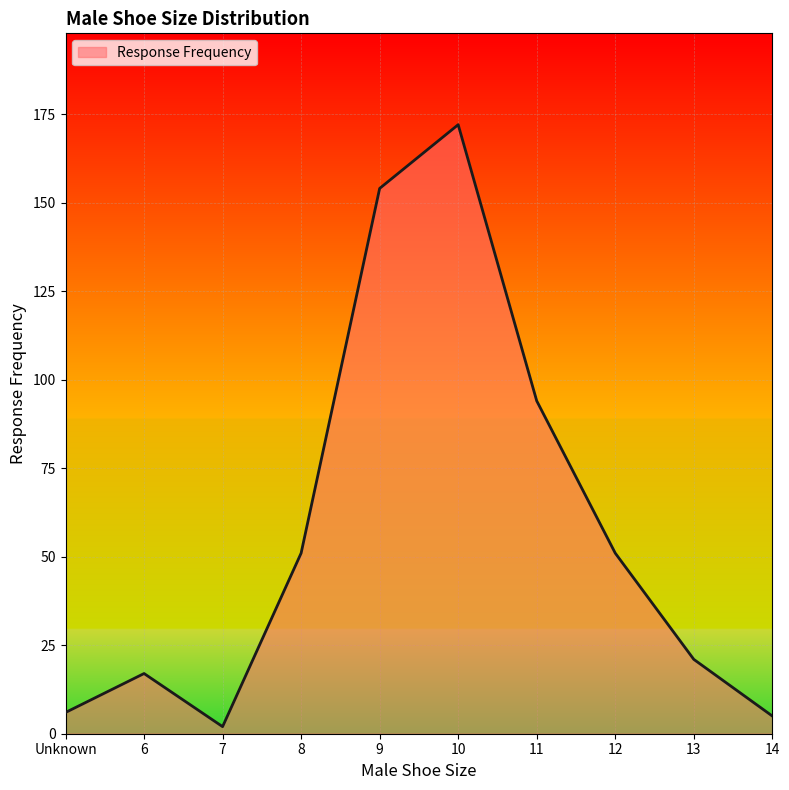

At which category does the data reach its first local valley?

7